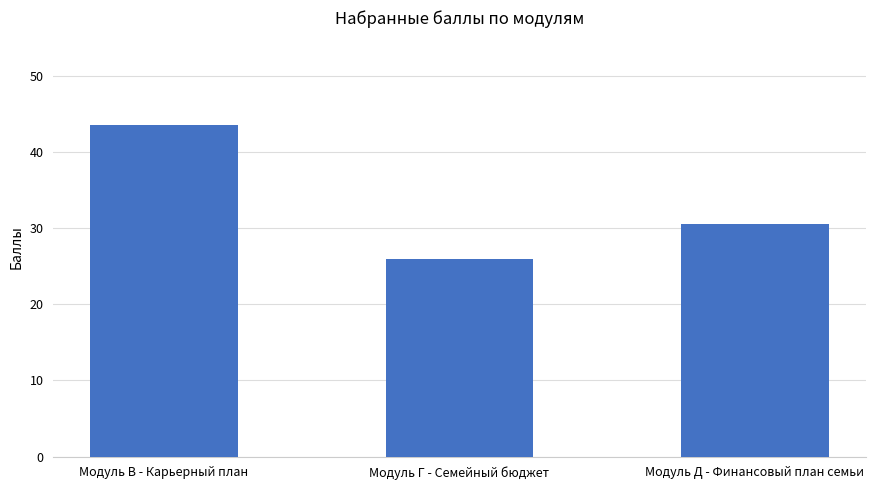

Where is the data nearest to the value 34?

Модуль Д - Финансовый план семьи